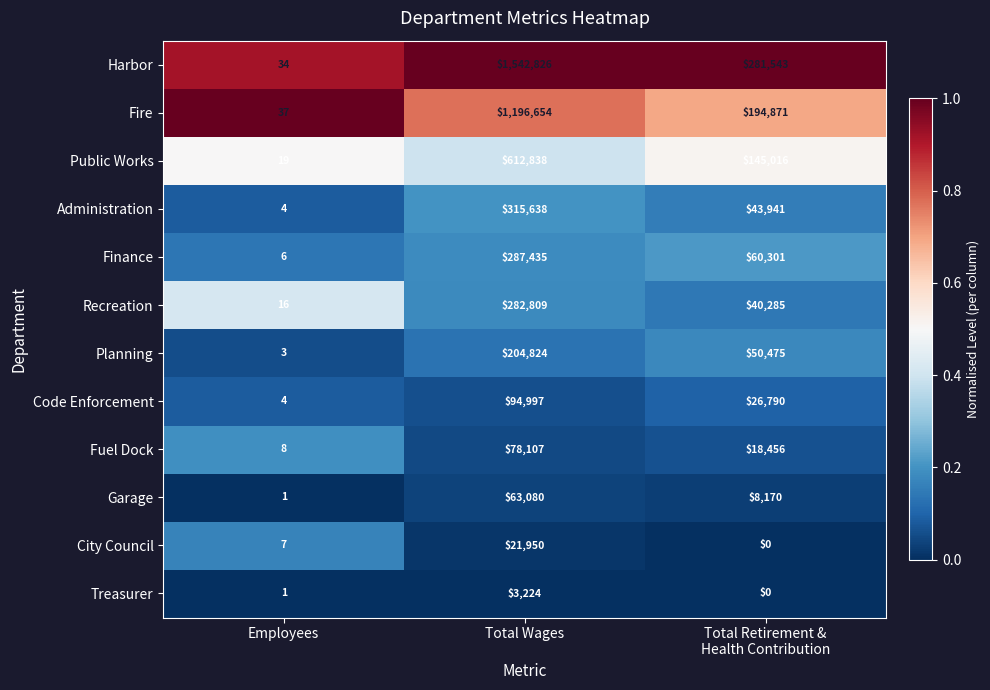

Rank the series by their maximum value, from highest to lowest.

Harbor, Fire, Public Works, Administration, Finance, Recreation, Planning, Code Enforcement, Fuel Dock, Garage, City Council, Treasurer